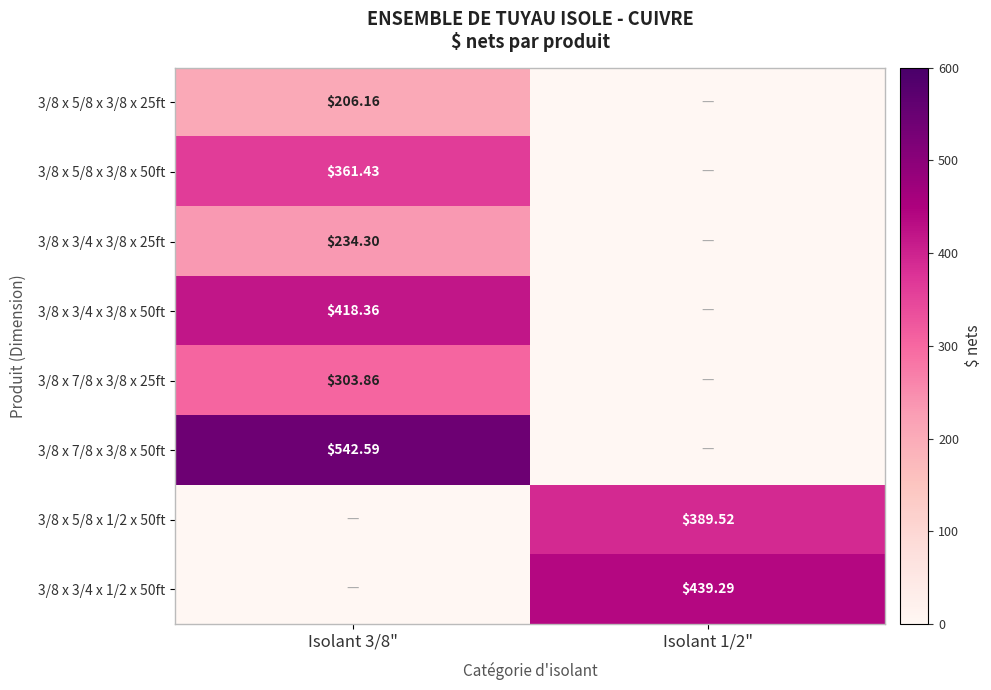

Is the value of 3/8 x 3/4 x 1/2 x 50ft at Isolant 1/2" greater than the value of 3/8 x 7/8 x 3/8 x 50ft at Isolant 3/8"?

No